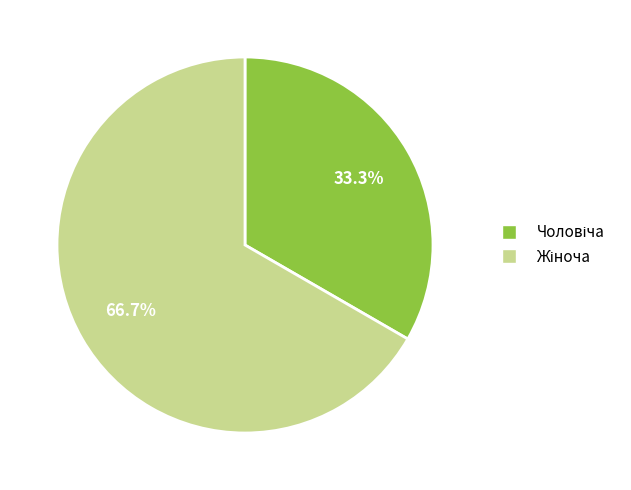

Does any single category account for the majority?

Yes